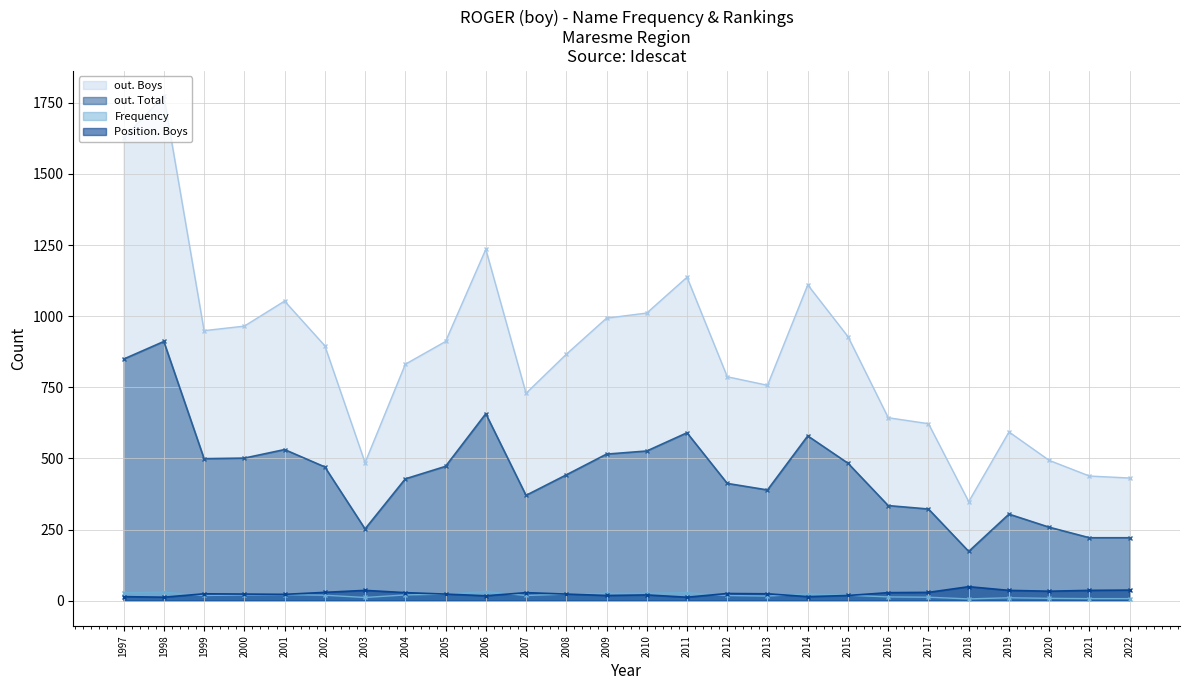

What is the value of the out. Boys point at the 25th from the left?

438